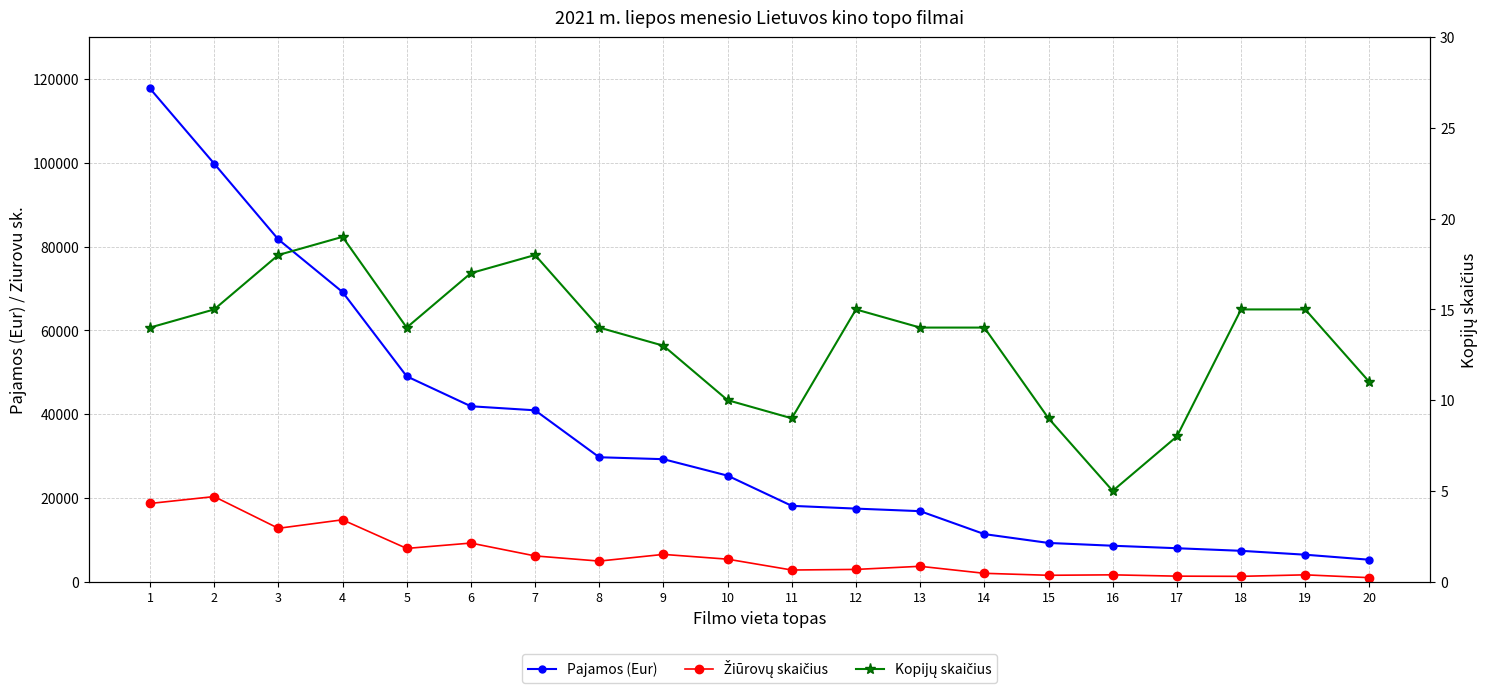

At which category does Žiūrovų skaičius reach its first local peak?

2